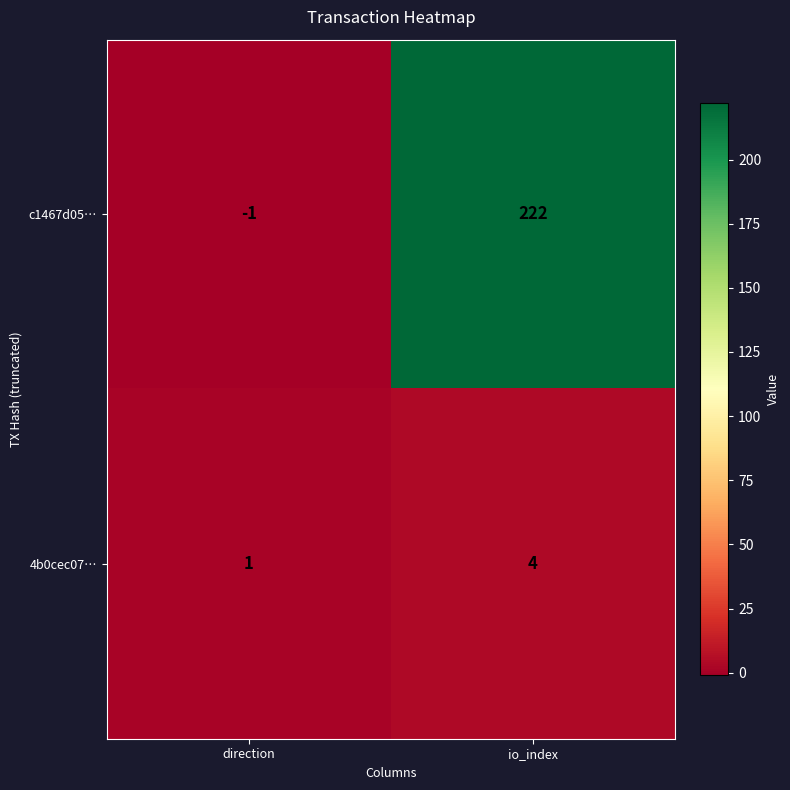

What is the difference between the maximum and minimum values in the 4b0cec07… series?

3